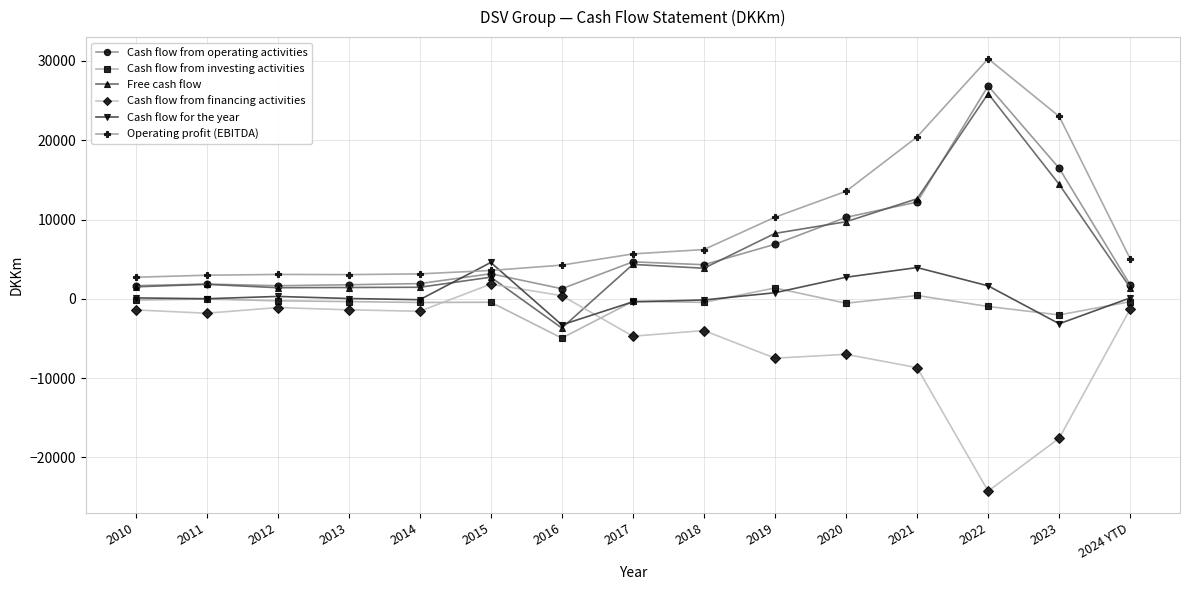

Which label corresponds to the largest value in the chart?

2022